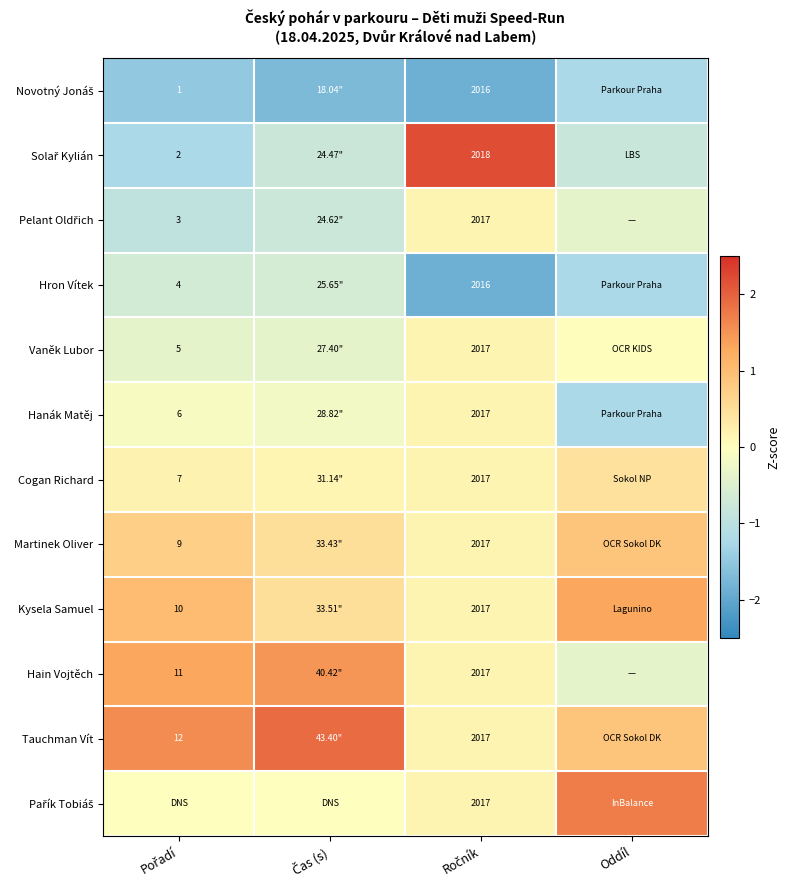

What is the minimum value shown in the chart?

-1.9